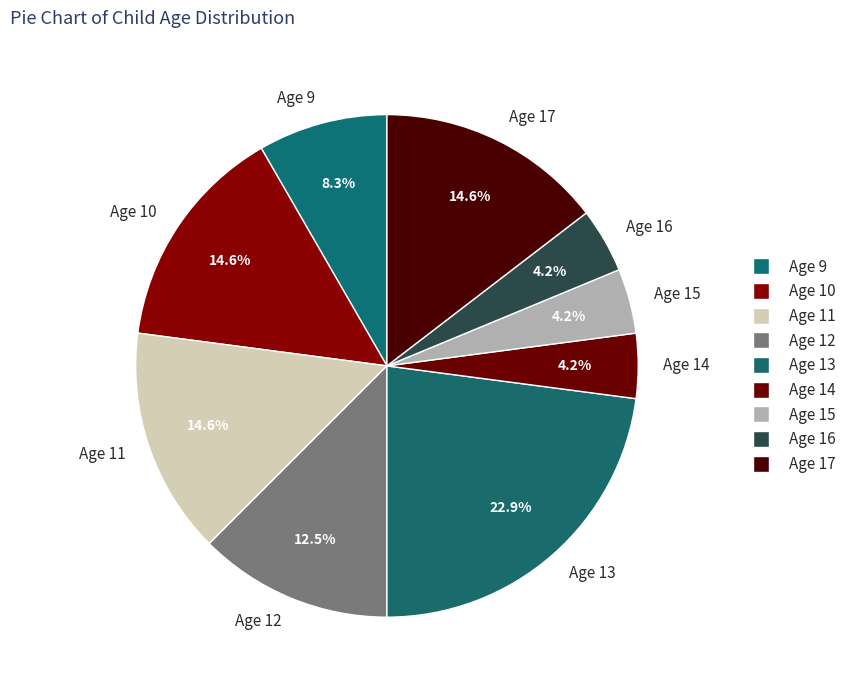

Is there any slice that represents more than half of the pie?

No